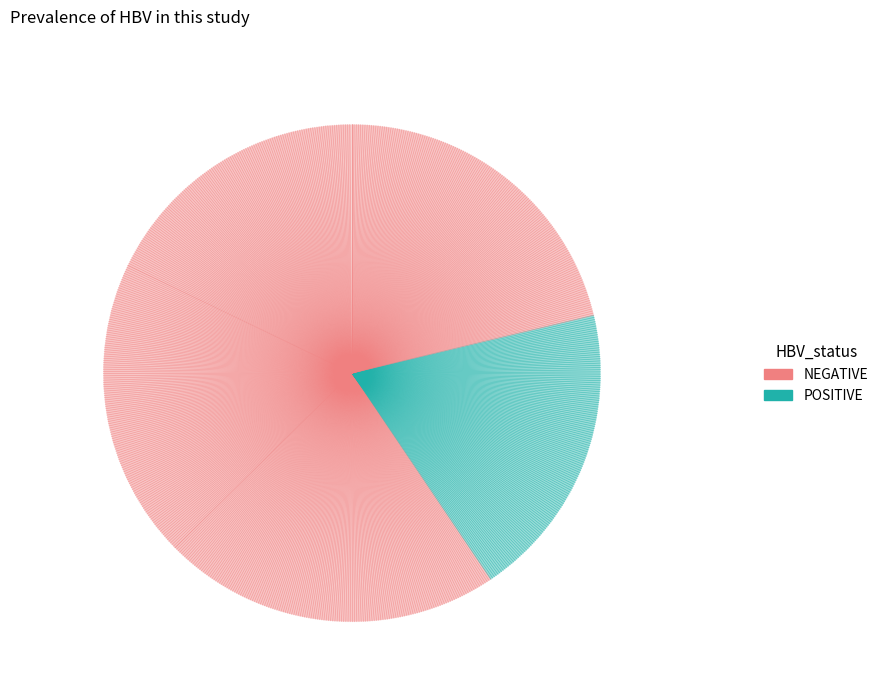

How many segments does this pie chart have?

5